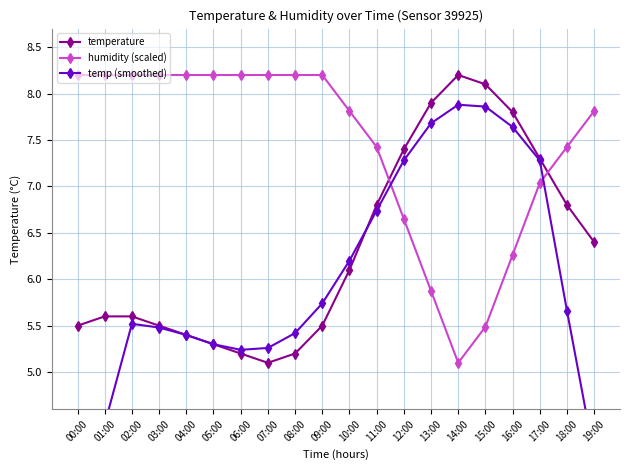

Where is temperature nearest to the value 6?

10:00